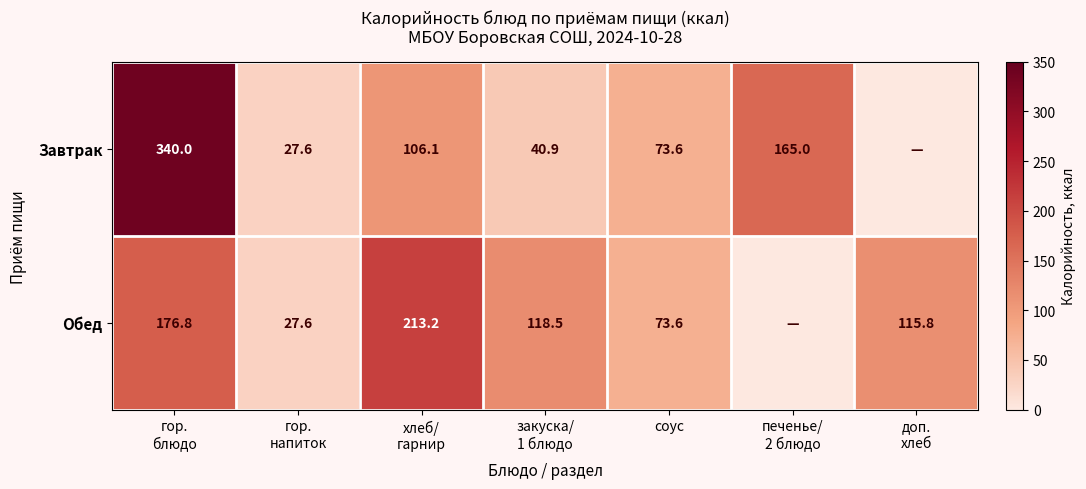

At how many categories does at least one series exceed 32?

6